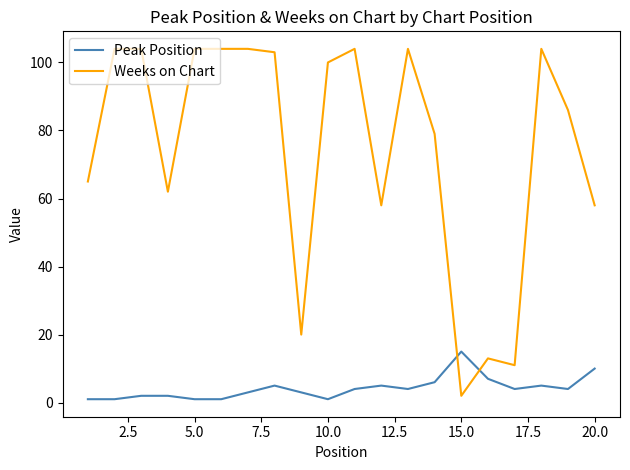

How many times do Peak Position and Weeks on Chart cross each other?

2